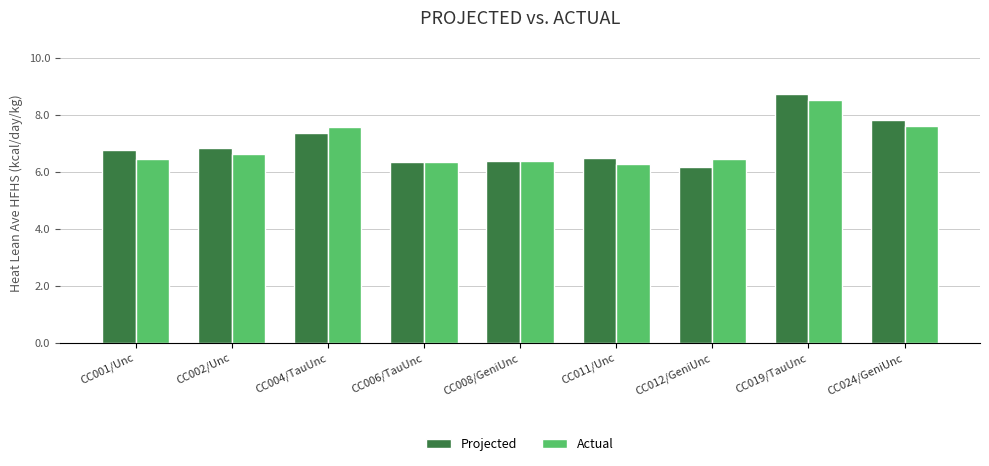

Which series changed the most between CC012/GeniUnc and CC024/GeniUnc?

Projected